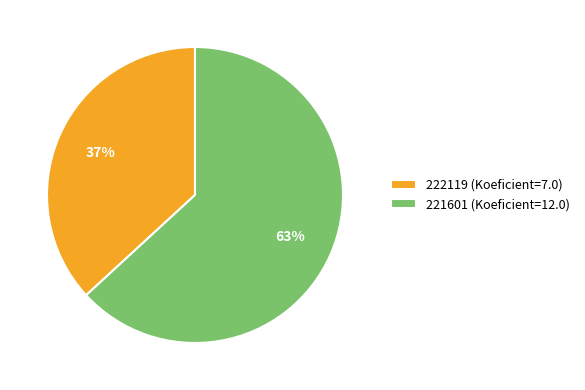

How many segments does this pie chart have?

2